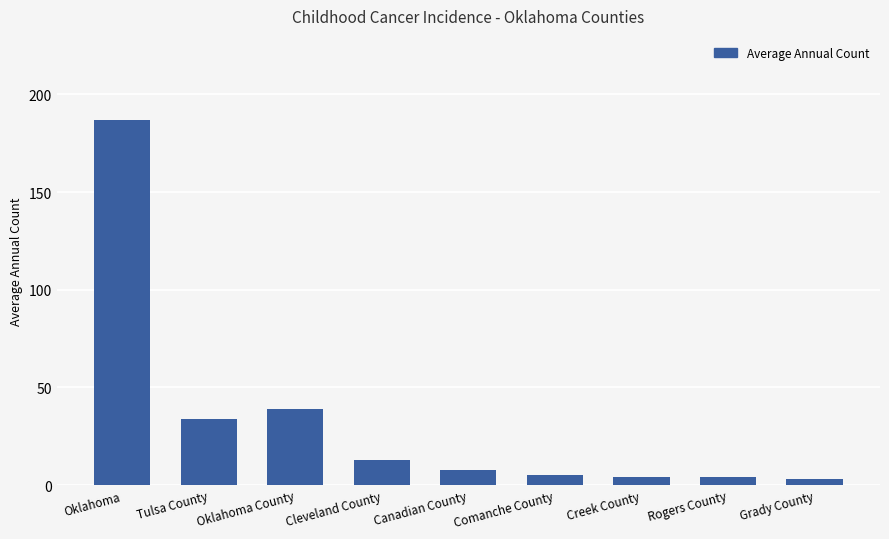

What is the ratio of the value at Oklahoma to the value at Oklahoma County?

4.8